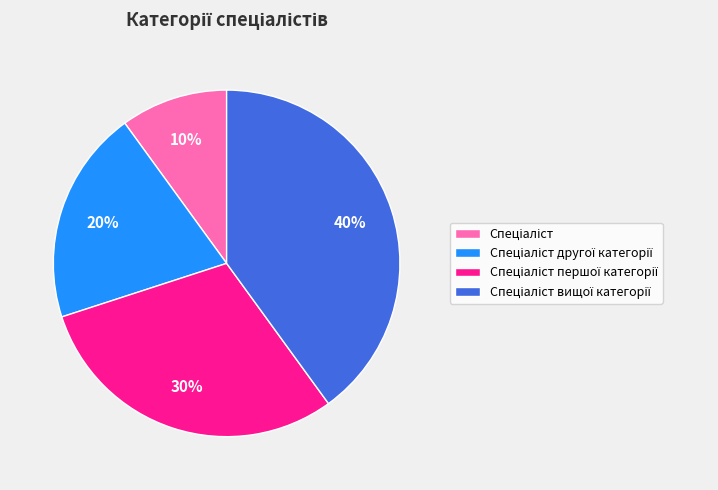

How many slices are in this pie chart?

4